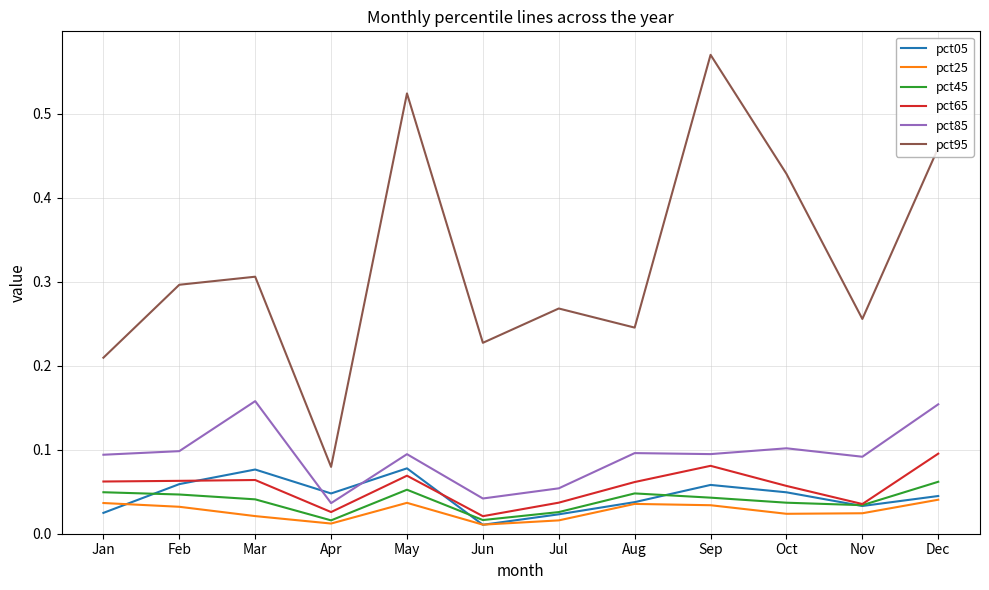

What are all the series names shown in the legend?

pct05, pct25, pct45, pct65, pct85, pct95